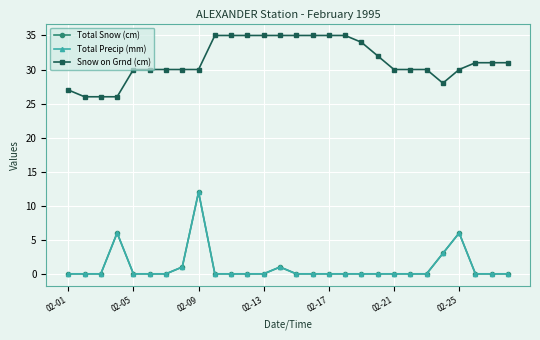

Does the chart have visible grid lines?

Yes